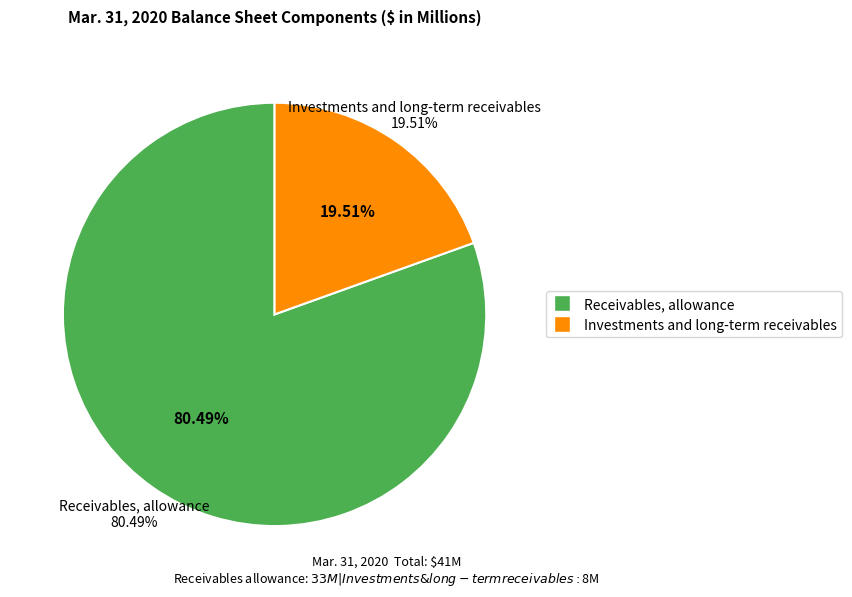

What is the largest slice in the pie chart?

Receivables, allowance